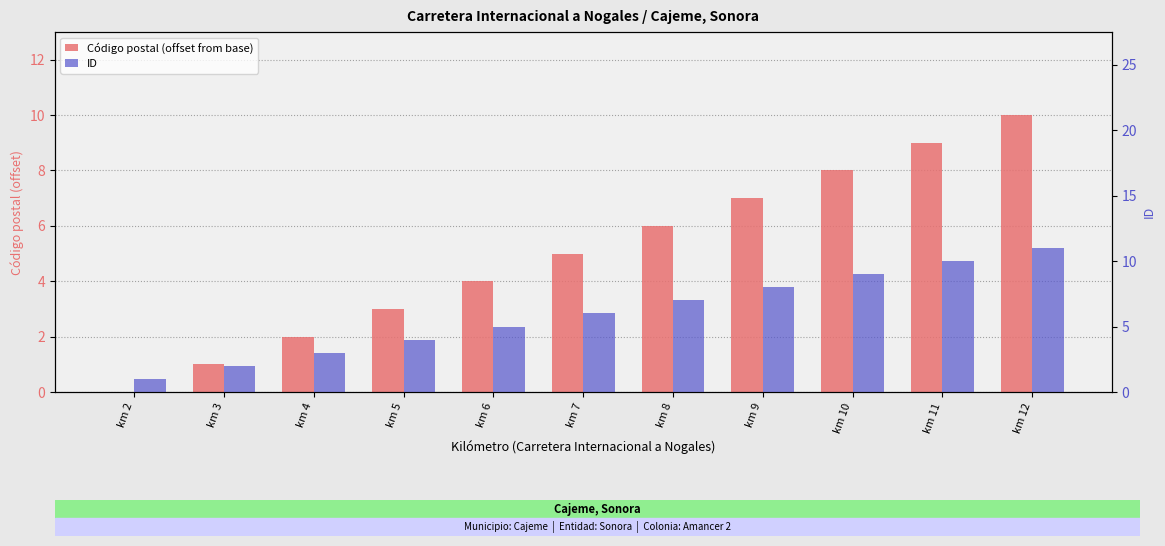

The Código postal (offset from base) series shows 6 at km 2. True or false?

False